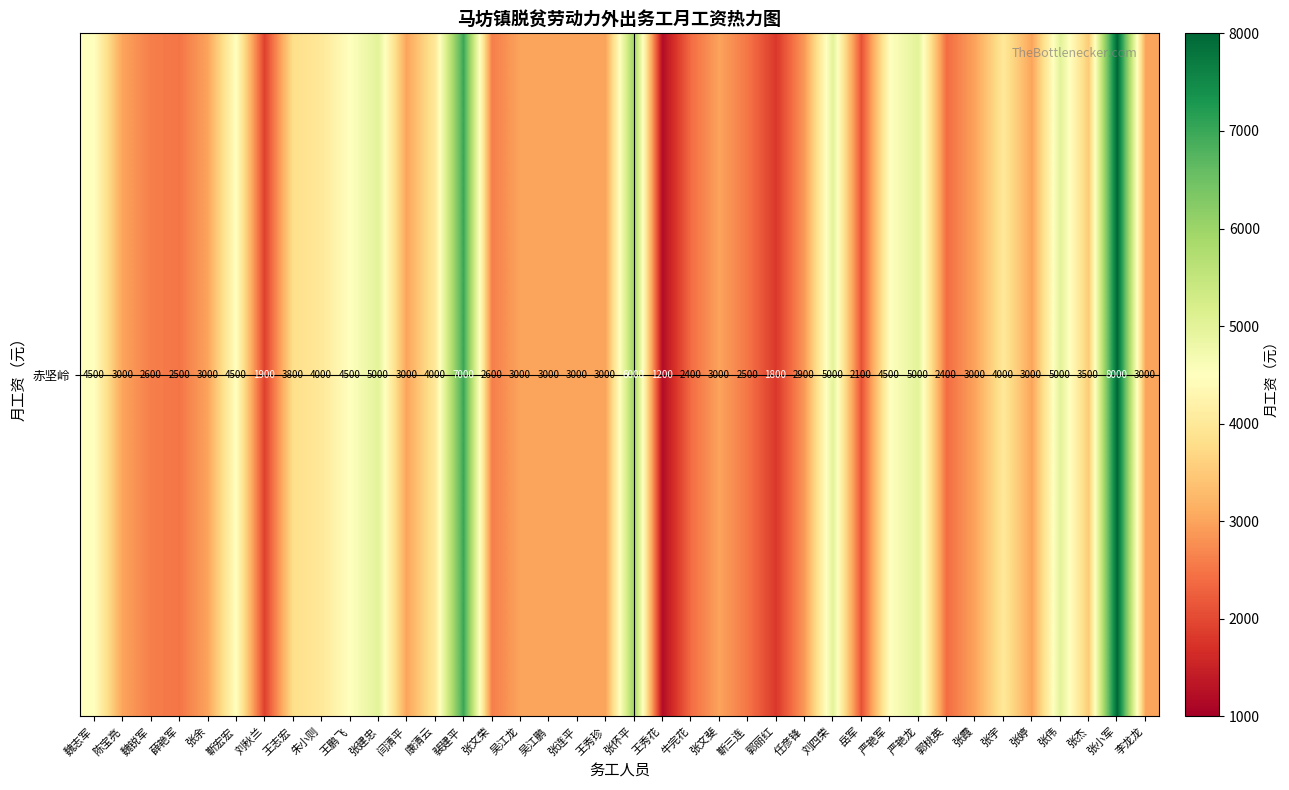

At which category does the chart reach its minimum across all series?

王秀花